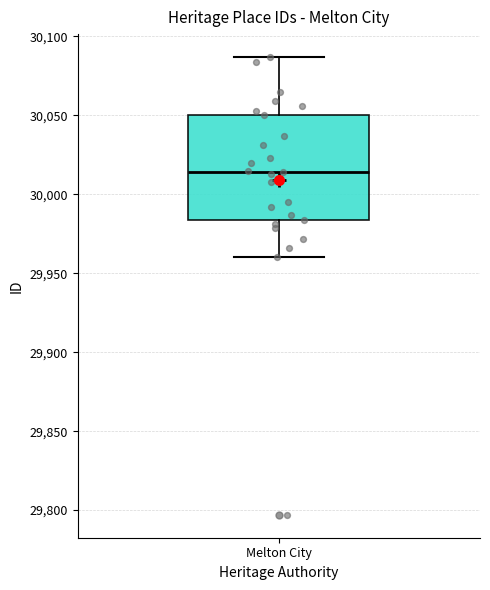

Where does the median line of the box for Melton City sit on the y-axis? The values are not printed on the chart, so give them approximately, as read against the axis.

30015